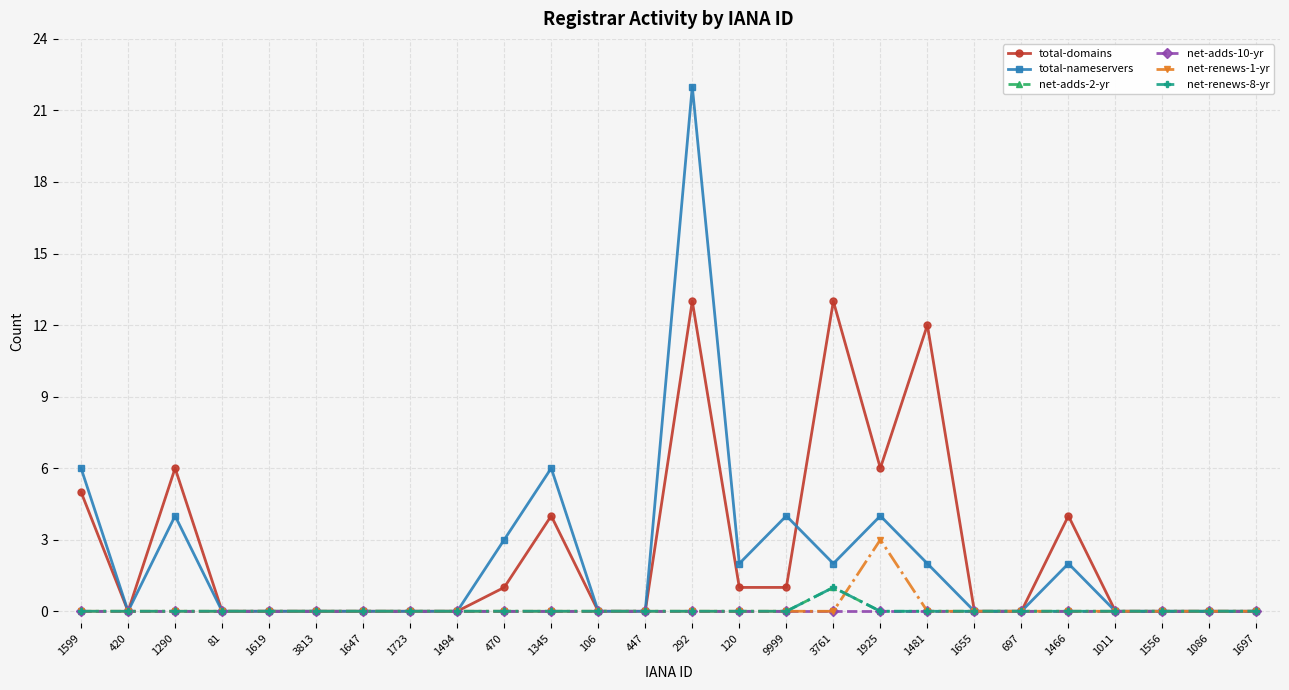

What is the label of the 25th point from the right?

420